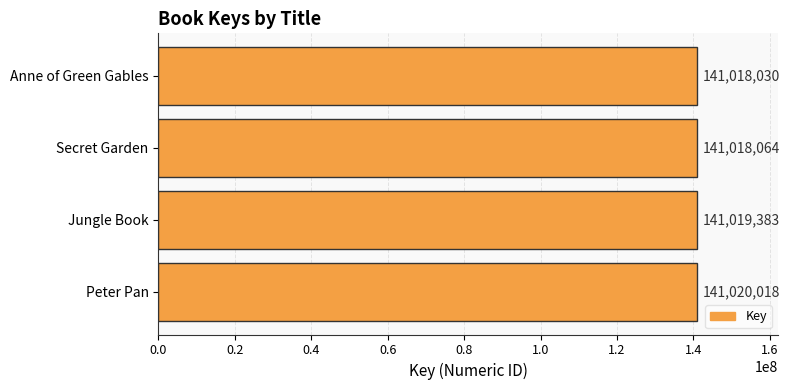

Rank the categories by value from lowest to highest.

Anne of Green Gables, Secret Garden, Jungle Book, Peter Pan